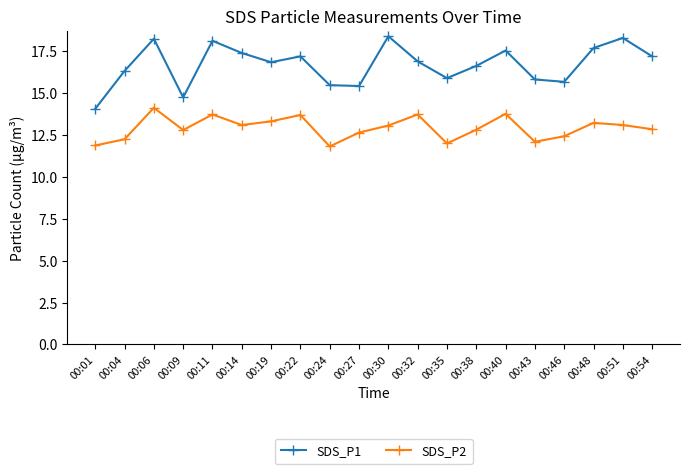

List the series in order of their peak value, highest first.

SDS_P1, SDS_P2